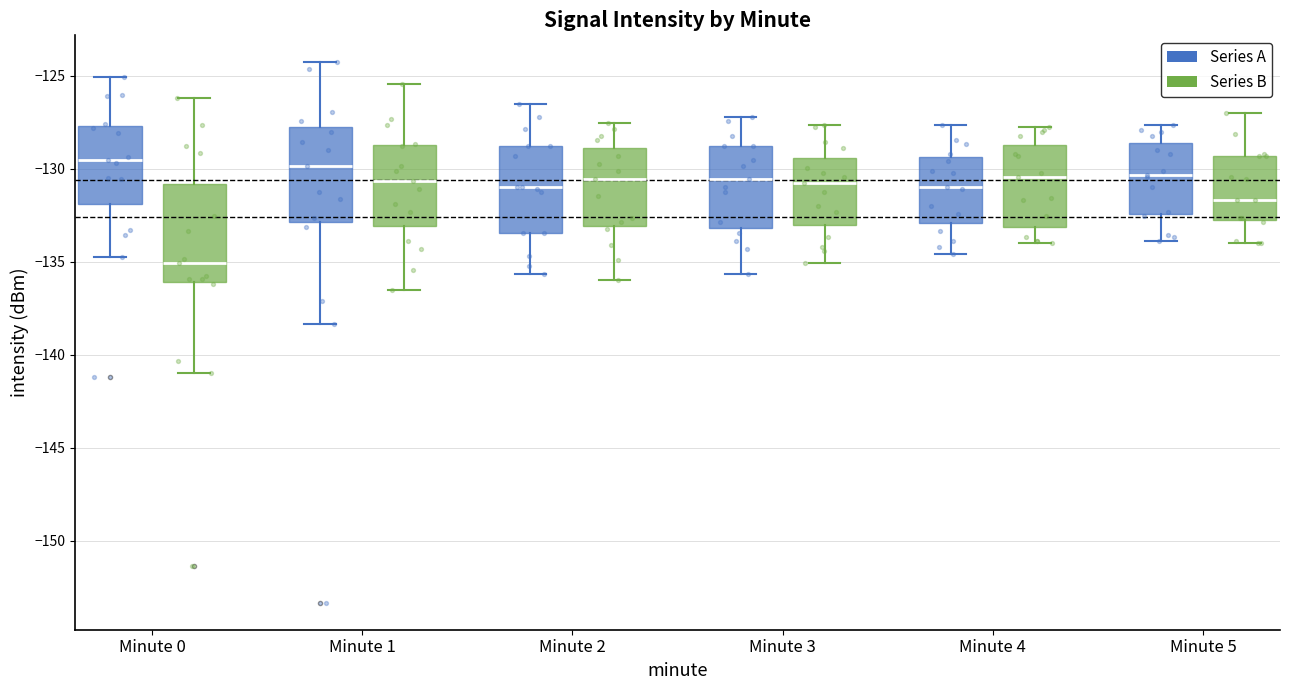

Reading left to right, read every box against the y-axis: the position of its median line, the range the box covers, and the ends of its whiskers. The values are not printed on the chart, so give them approximately, as read against the axis.

Minute 0 (Series A): median -129.5, box -132.0 to -127.5, whiskers -135.0 to -125.0
Minute 0 (Series B): median -135.0, box -136.0 to -131.0, whiskers -141.0 to -126.0
Minute 1 (Series A): median -130.0, box -133.0 to -127.5, whiskers -138.5 to -124.5
Minute 1 (Series B): median -130.5, box -133.0 to -128.5, whiskers -136.5 to -125.5
Minute 2 (Series A): median -131.0, box -133.5 to -129.0, whiskers -135.5 to -126.5
Minute 2 (Series B): median -130.5, box -133.0 to -129.0, whiskers -136.0 to -127.5
Minute 3 (Series A): median -130.5, box -133.0 to -129.0, whiskers -135.5 to -127.0
Minute 3 (Series B): median -131.0, box -133.0 to -129.5, whiskers -135.0 to -127.5
Minute 4 (Series A): median -131.0, box -133.0 to -129.5, whiskers -134.5 to -127.5
Minute 4 (Series B): median -130.5, box -133.0 to -128.5, whiskers -134.0 to -128.0
Minute 5 (Series A): median -130.5, box -132.5 to -128.5, whiskers -134.0 to -127.5
Minute 5 (Series B): median -131.5, box -133.0 to -129.5, whiskers -134.0 to -127.0